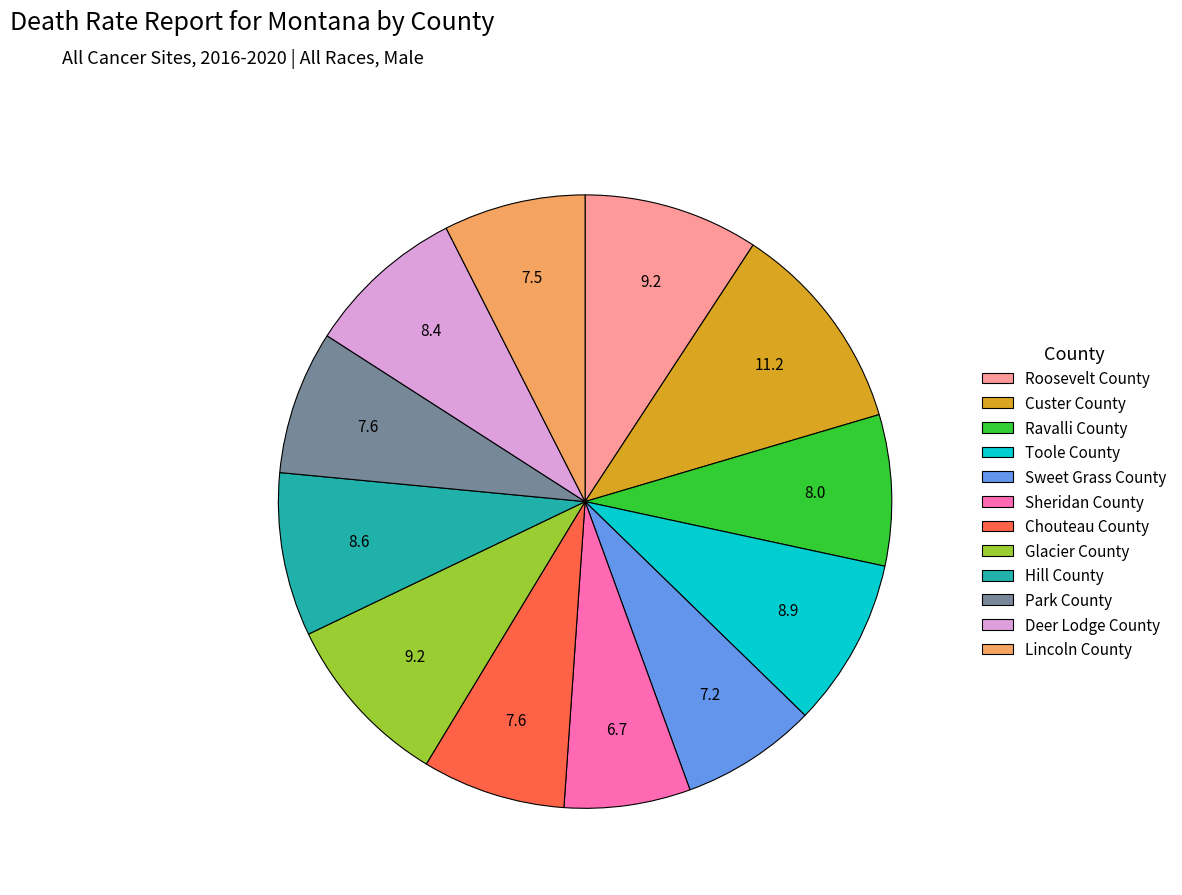

Does Sheridan County account for over 50% of the chart?

No